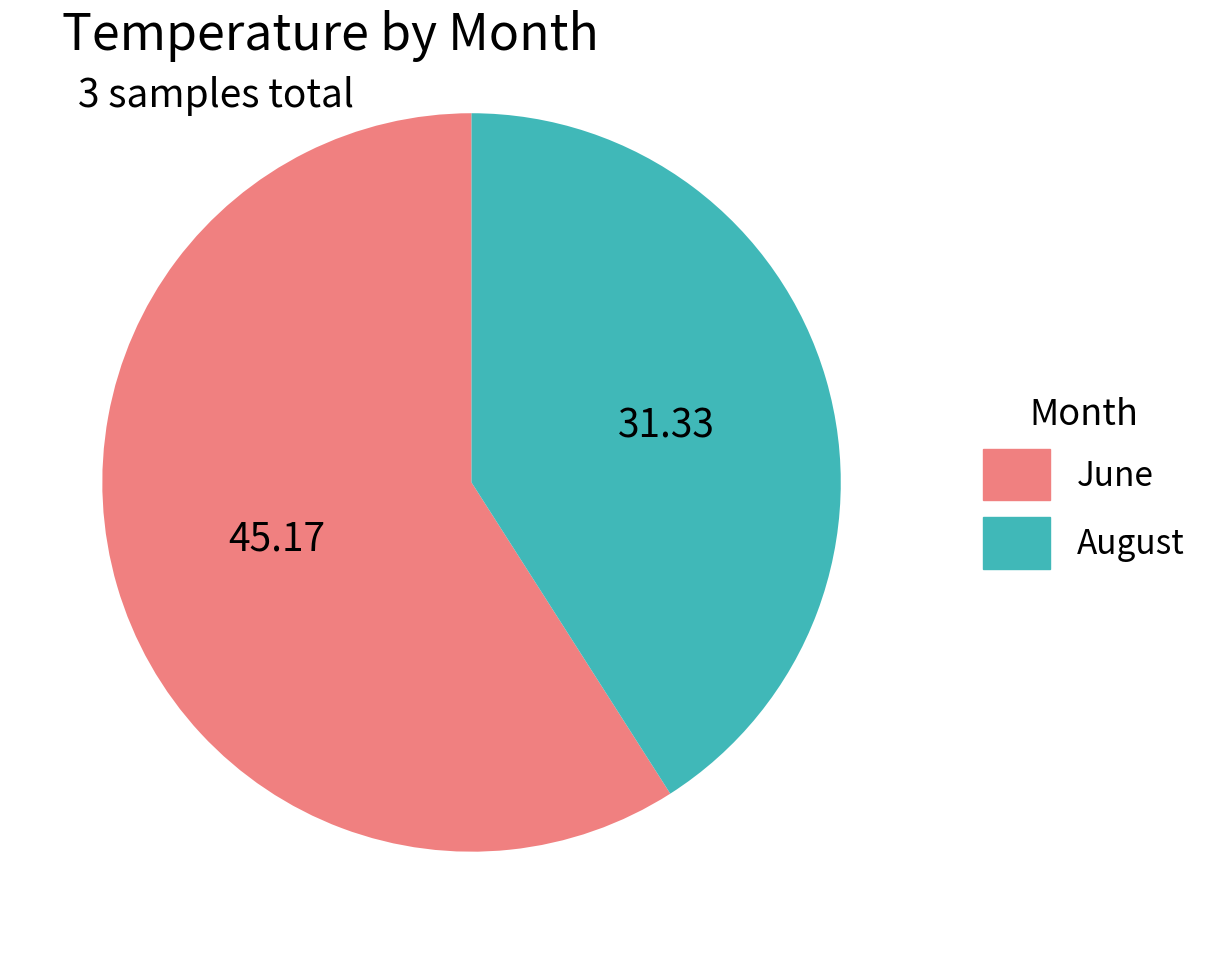

Which category has the smallest portion of the pie?

August